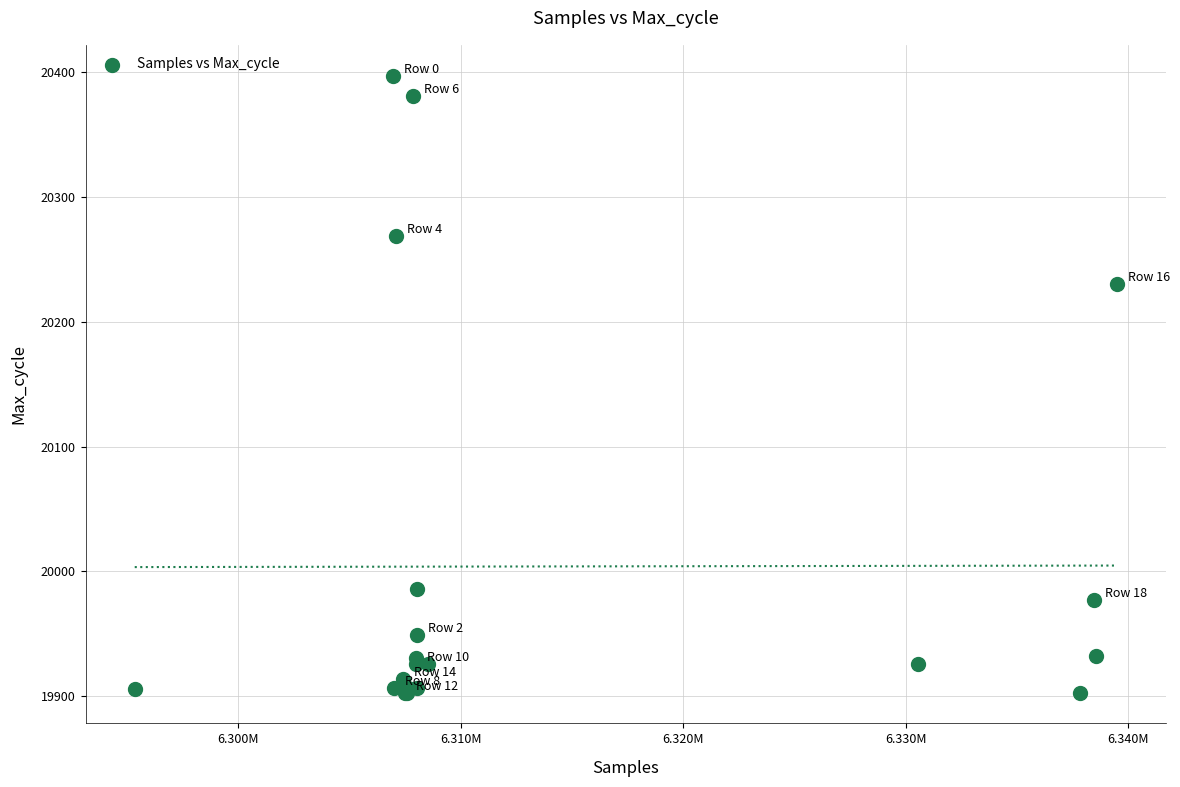

What Y value in the scatter plot is closest to 20150?

20230